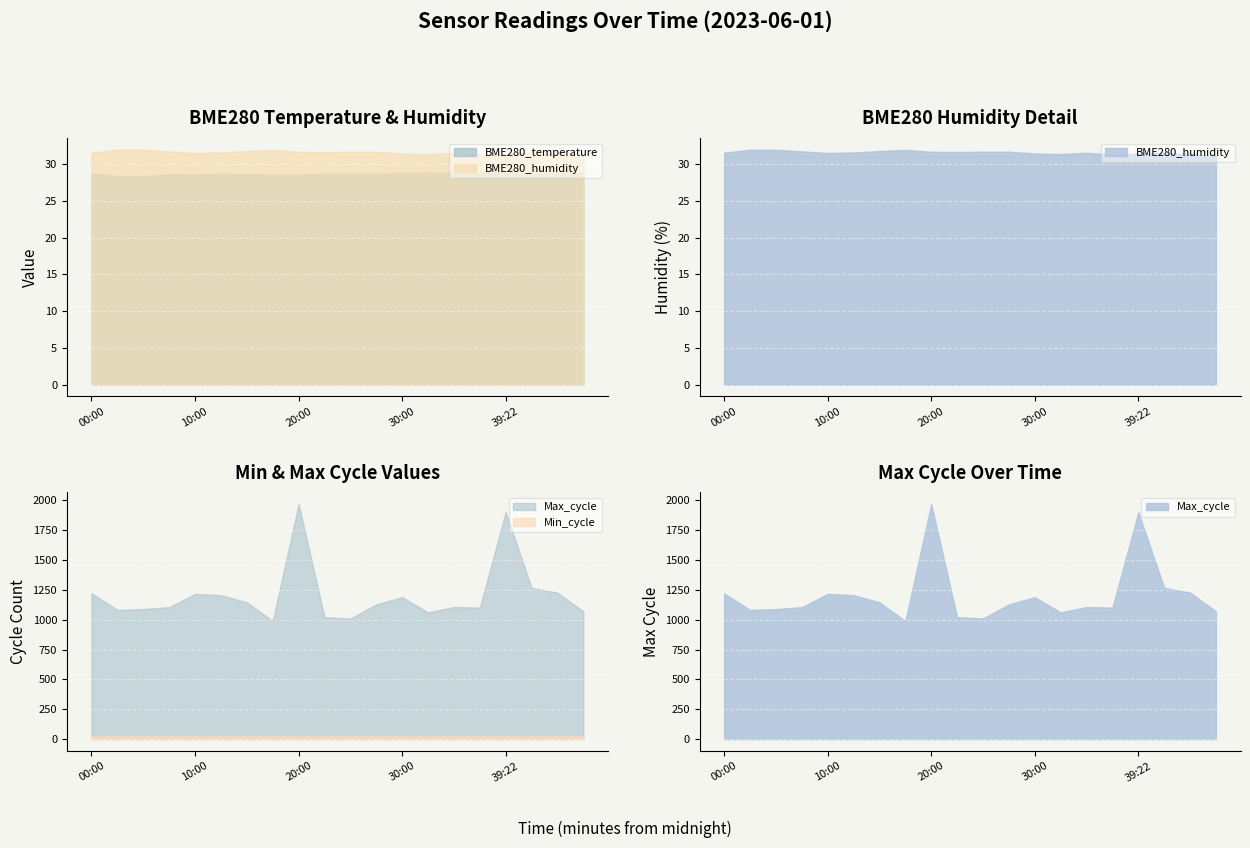

The value of Min_cycle at 35:00 is 38.8. True or false?

False